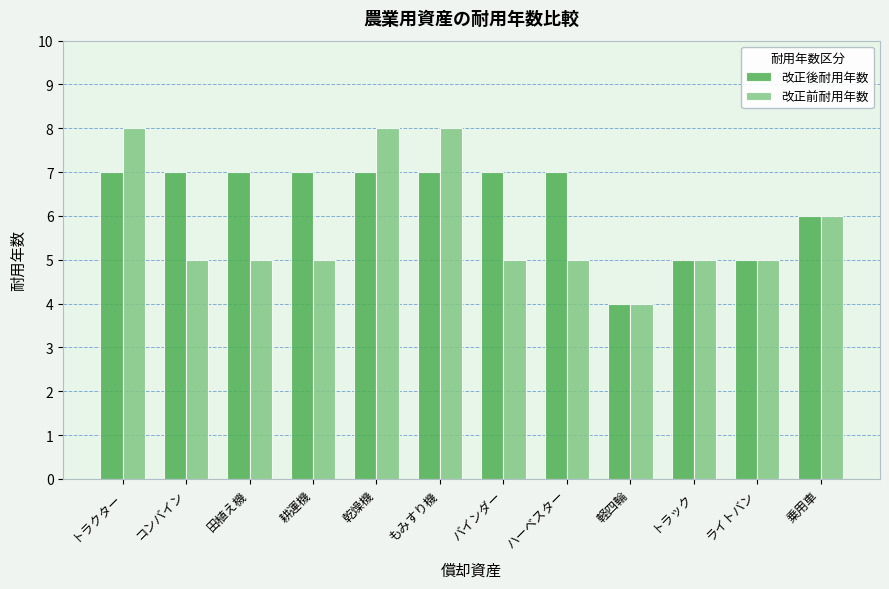

How many categories are shown in the chart?

12